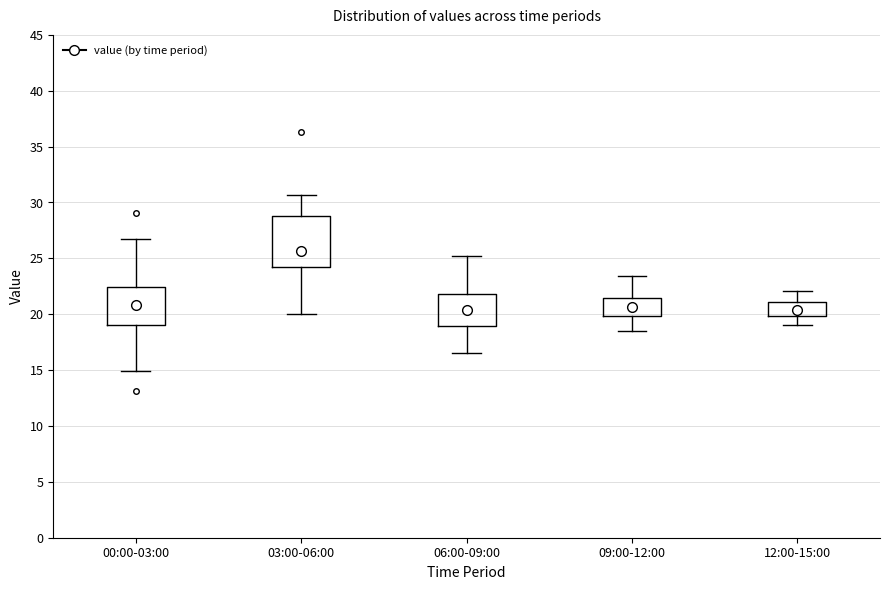

Reading left to right, transcribe this box plot: for each box, give where its median line is, the range the box spans, and where its two whiskers end, as read against the y-axis. The values are not printed on the chart, so give them approximately, as read against the axis.

00:00-03:00: median 21.0, box 19.0 to 22.5, whiskers 15.0 to 26.5
03:00-06:00: median 25.5, box 24.0 to 29.0, whiskers 20.0 to 30.5
06:00-09:00: median 20.5, box 19.0 to 22.0, whiskers 16.5 to 25.0
09:00-12:00: median 20.5, box 20.0 to 21.5, whiskers 18.5 to 23.5
12:00-15:00: median 20.5, box 20.0 to 21.0, whiskers 19.0 to 22.0